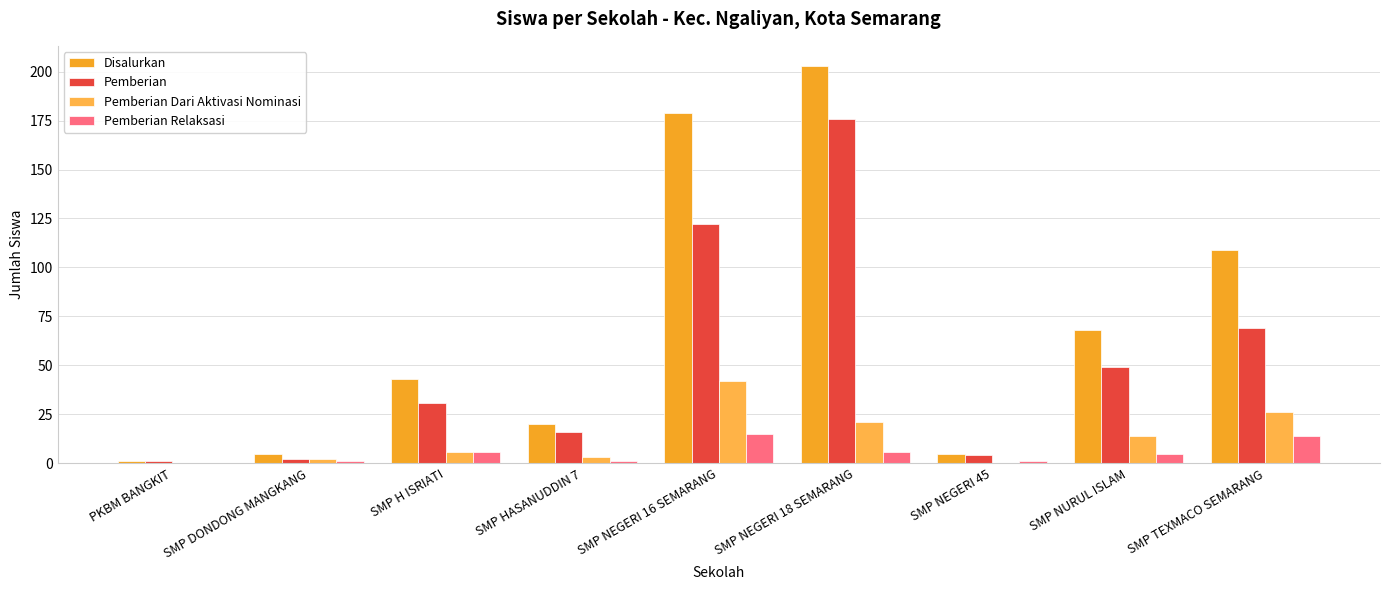

How many groups of bars are there?

9